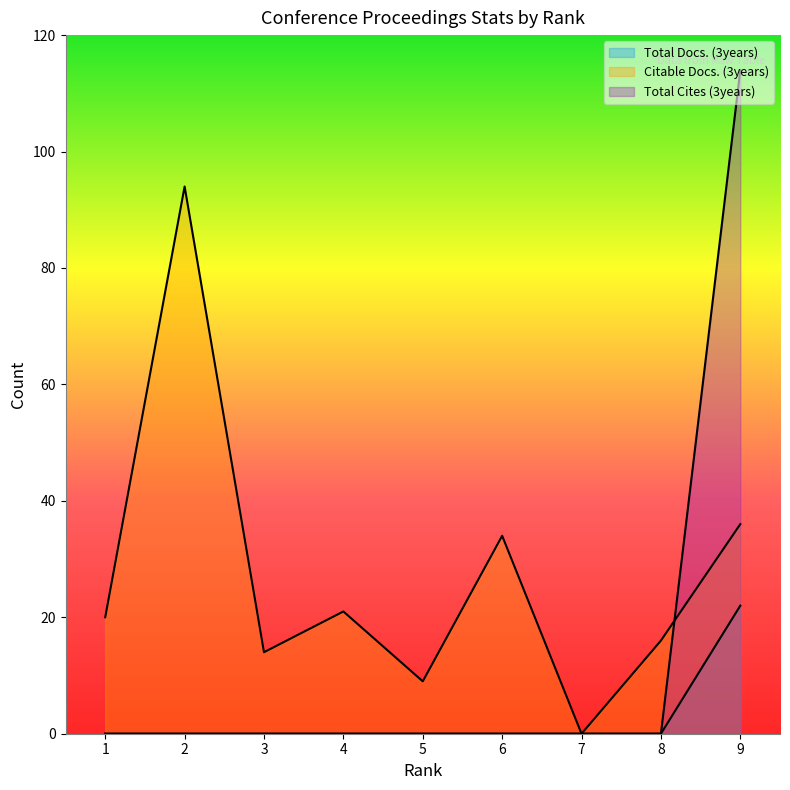

Is the value of Citable Docs. (3years) at 8 greater than the value of Total Docs. (3years) at 5?

Yes